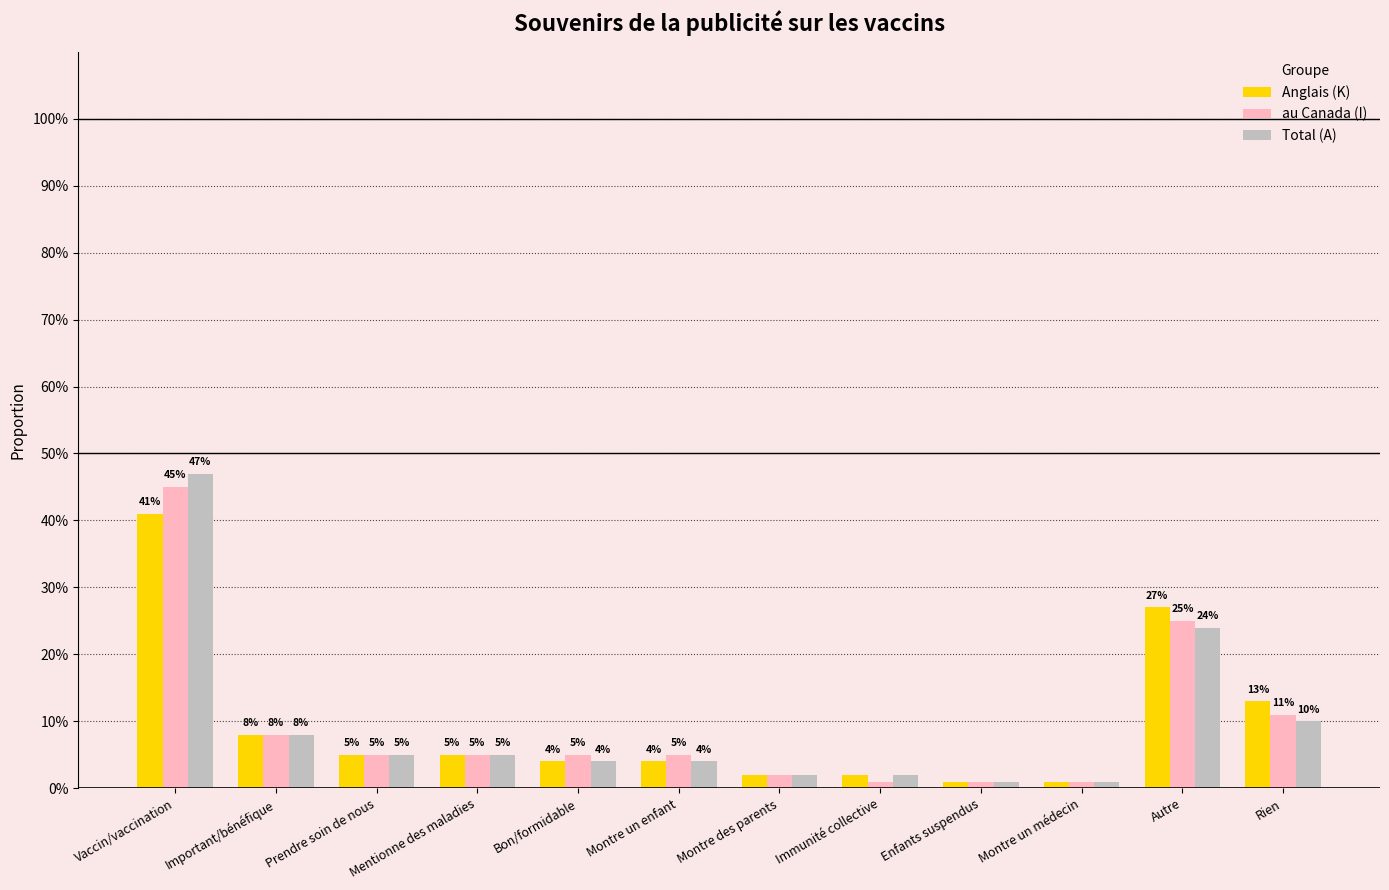

What is the sum of all Total (A) values?

1.1